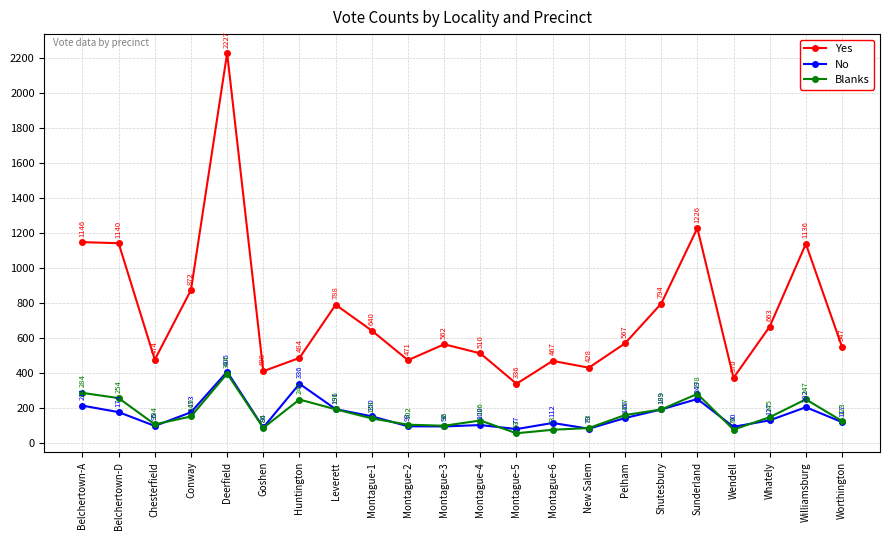

How many lines are shown in the chart?

3